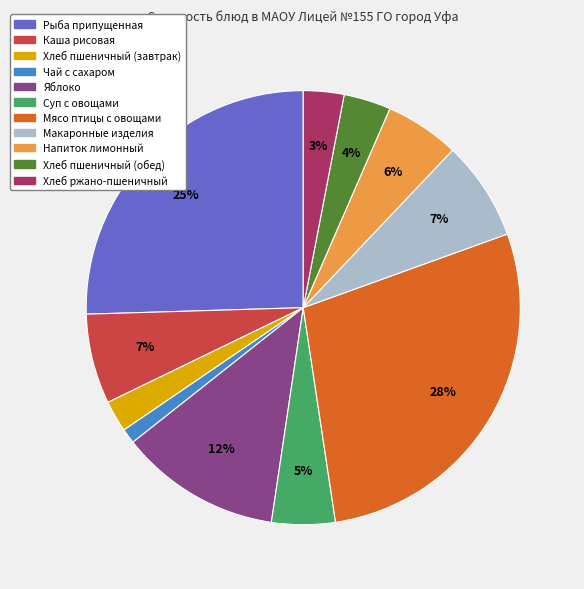

To the nearest percent, what portion does Яблоко represent?

12%